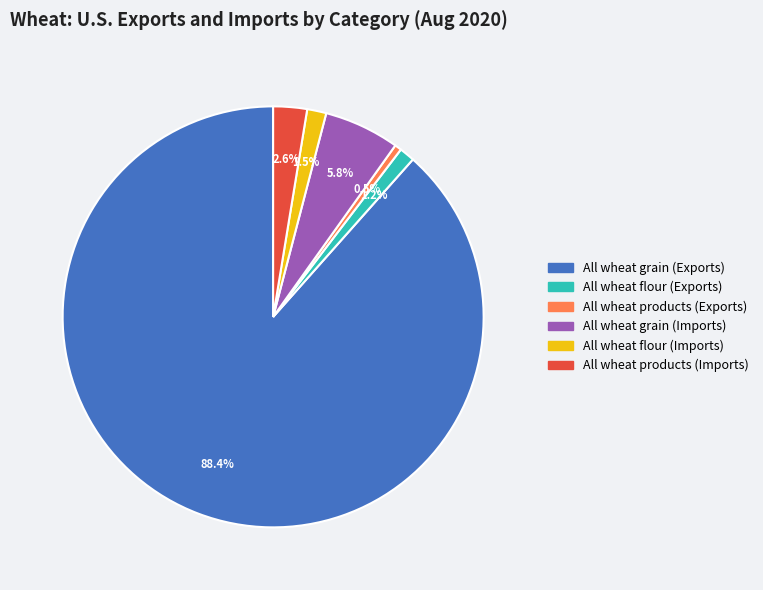

How many segments does this pie chart have?

6